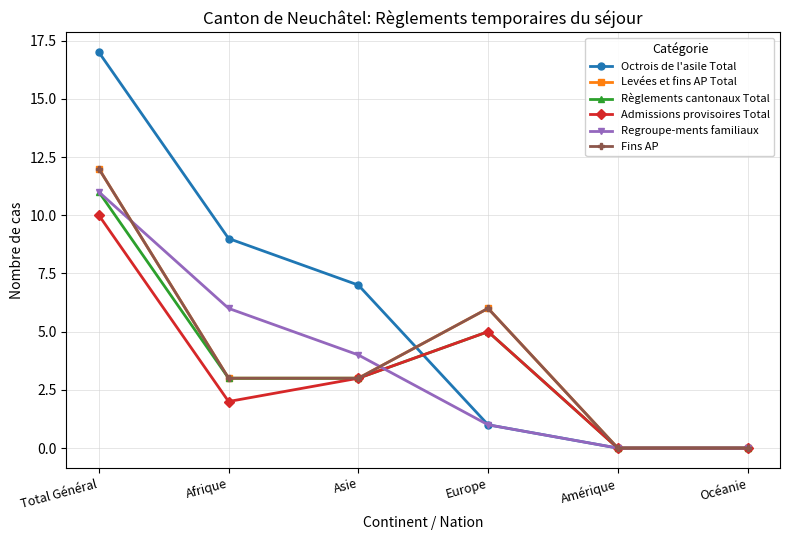

True or false: Fins AP has a value of 3 at Asie.

True